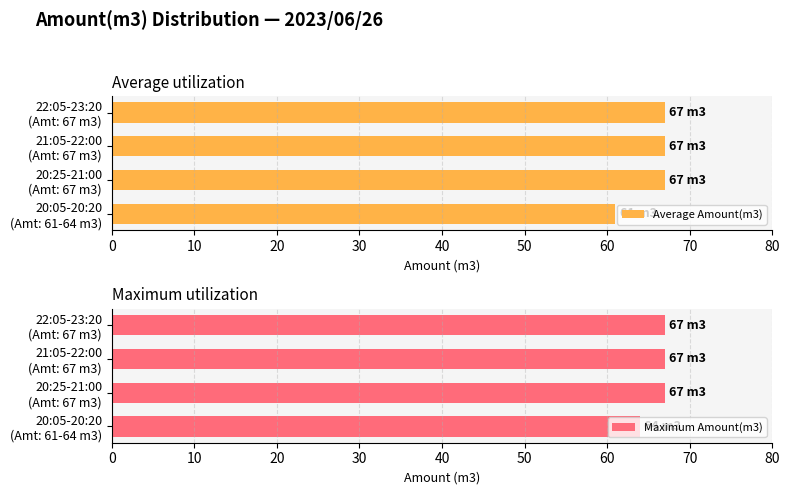

Which series has the largest range (max minus min)?

Average Amount(m3)